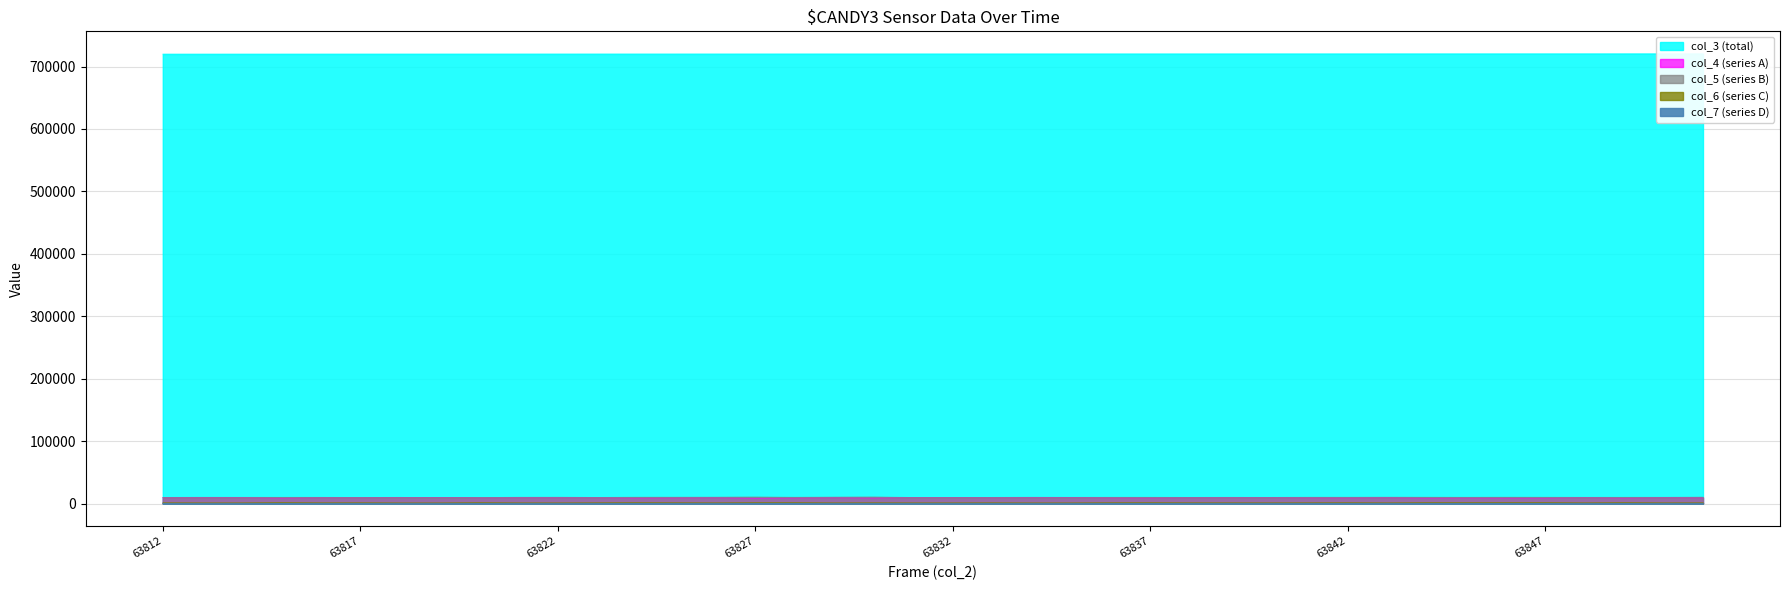

Which series has the largest range (max minus min)?

col_4